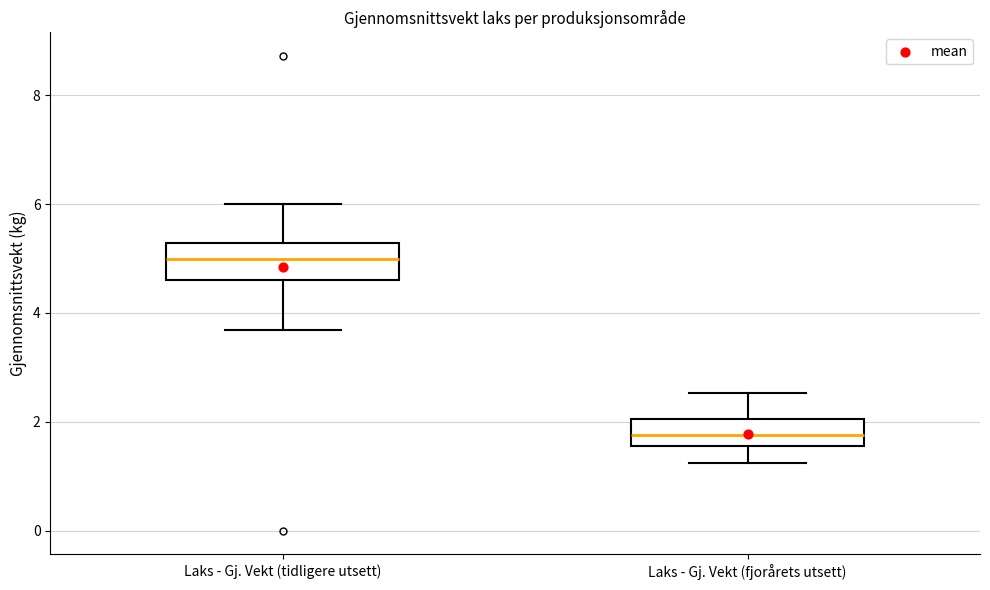

Where is the lower edge of the box for Laks - Gj. Vekt (fjorårets utsett) on the y-axis? The values are not printed on the chart, so give them approximately, as read against the axis.

1.6